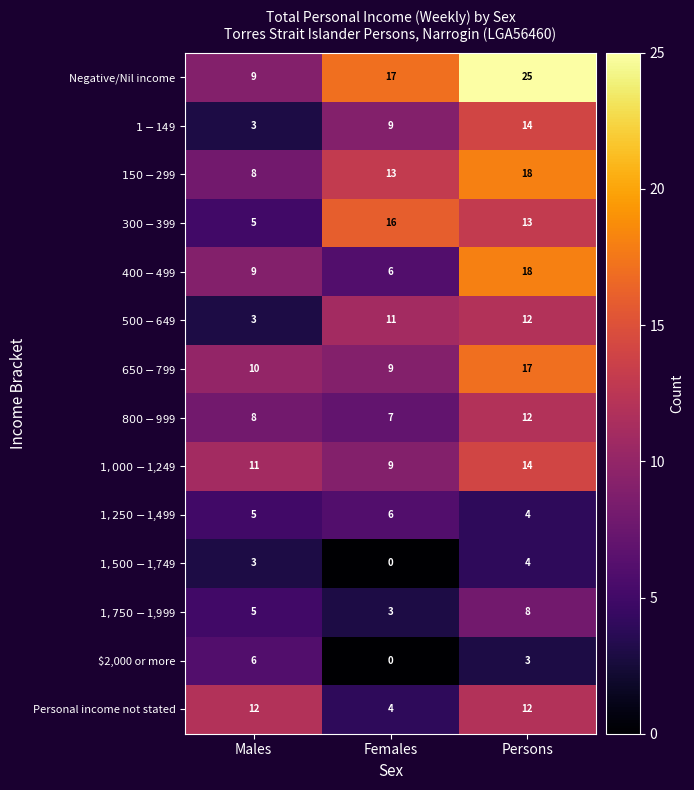

How many categories are shown in the chart?

3